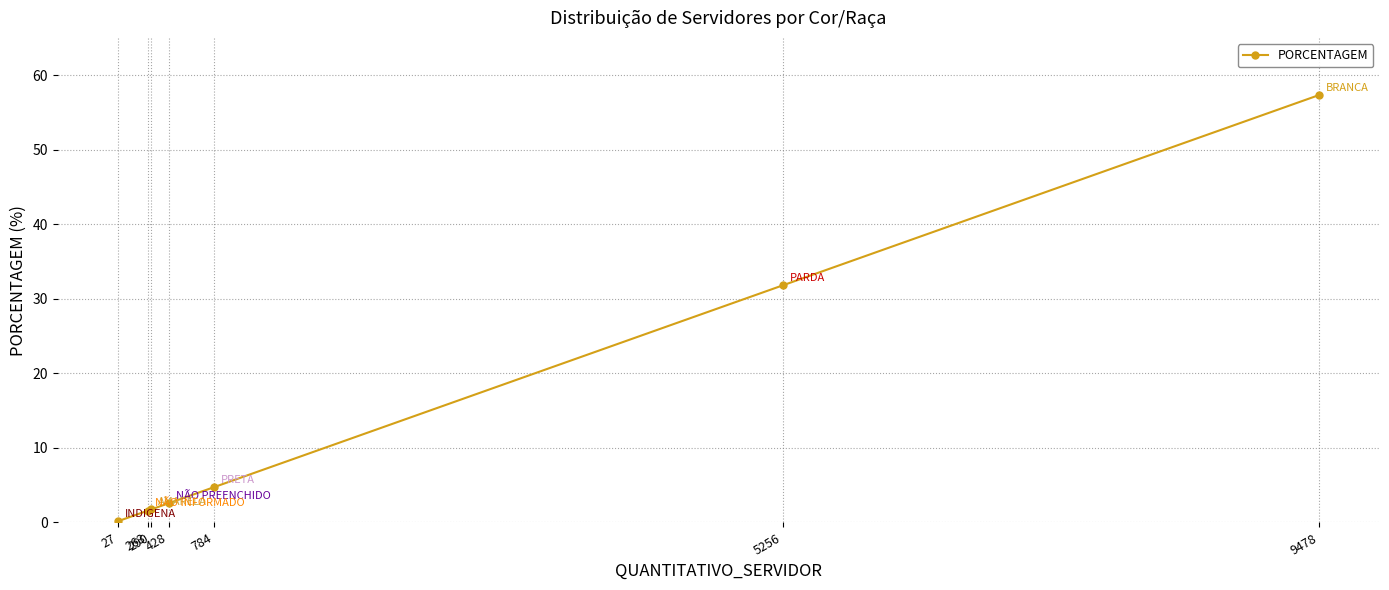

How many series are shown in this chart?

1